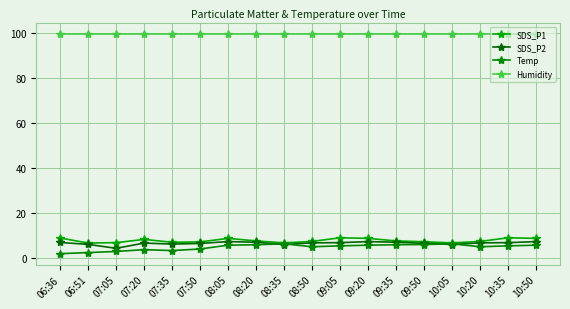

How many interior local peaks does the SDS_P2 series have?

3